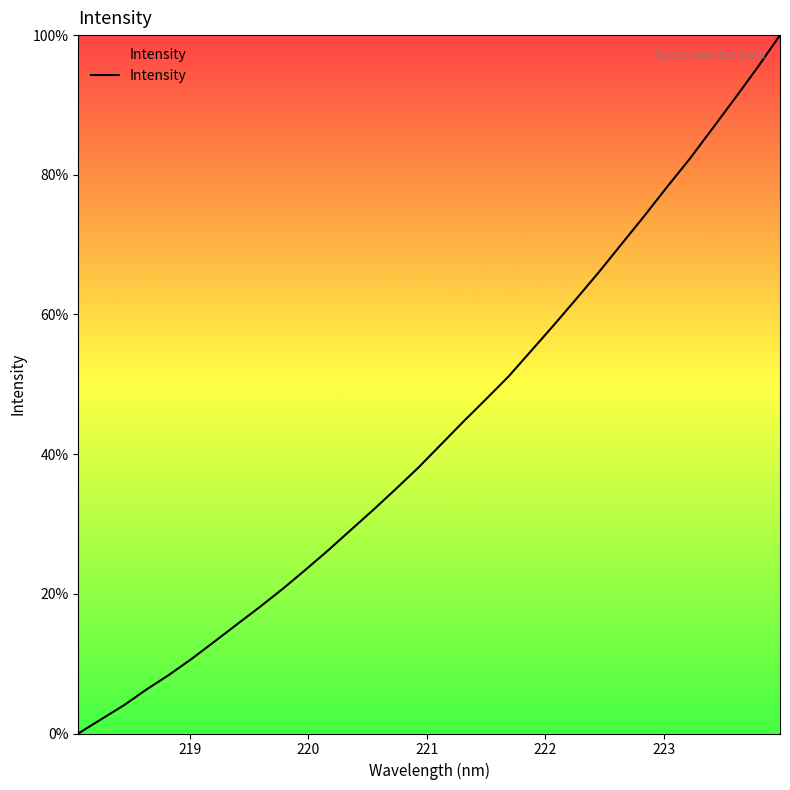

What is the difference between the maximum and minimum values?

100.0